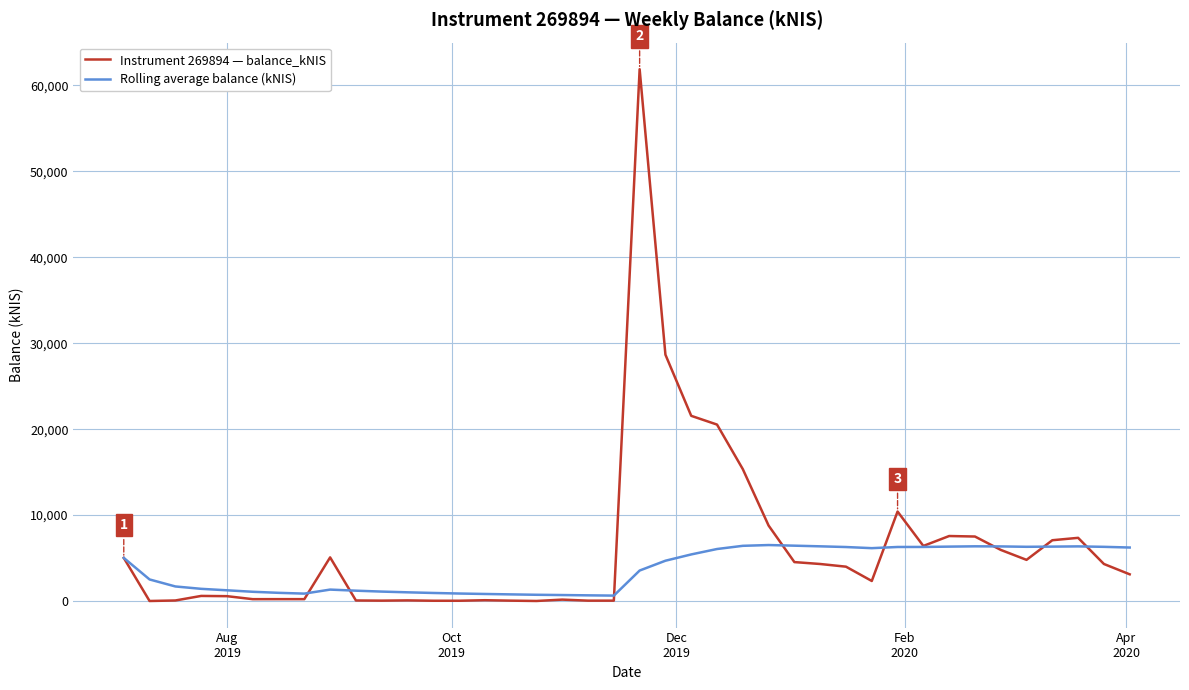

Rank the series by their maximum value, from lowest to highest.

Rolling average balance (kNIS), Instrument 269894 — balance_kNIS